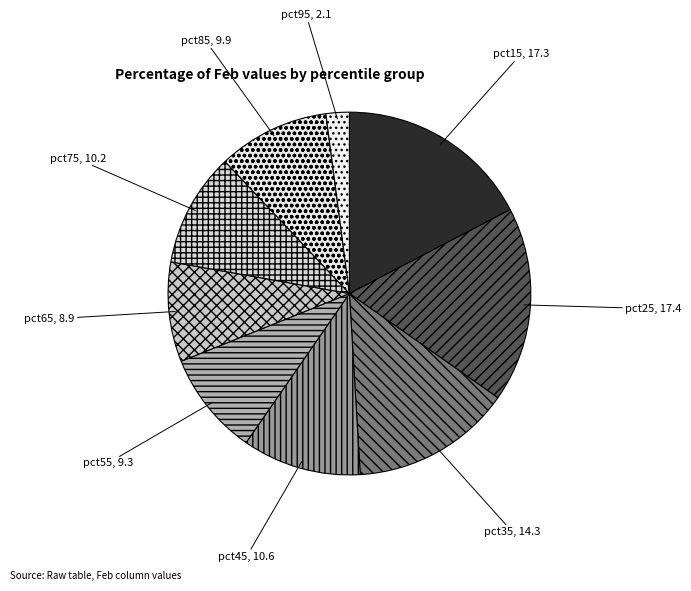

Count the number of slices in the pie.

9